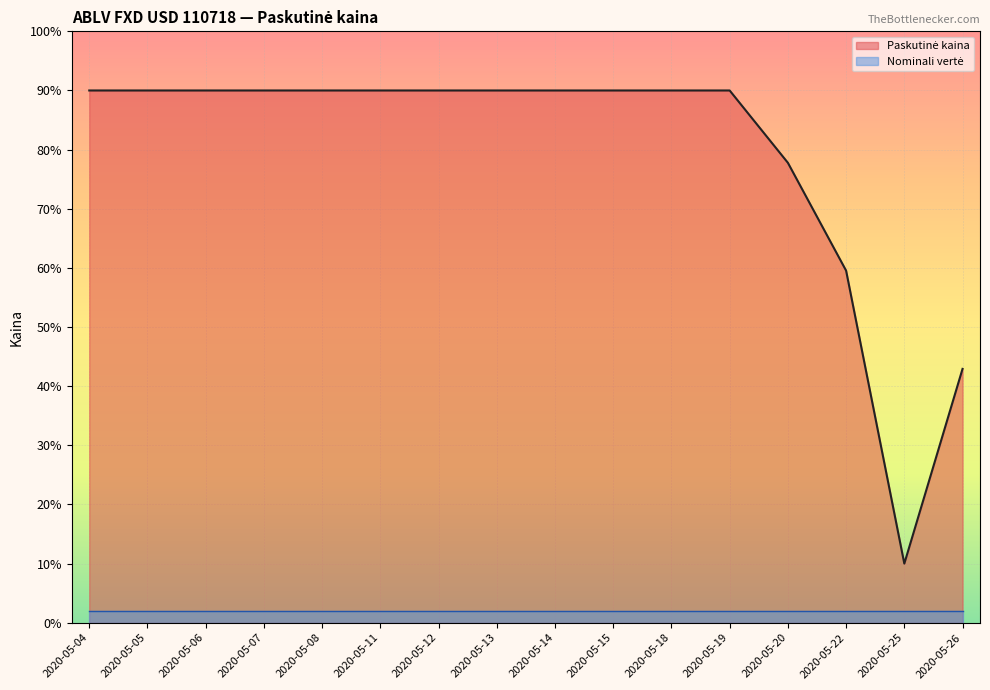

True or false: there are more than 0 points higher than both neighbors.

False